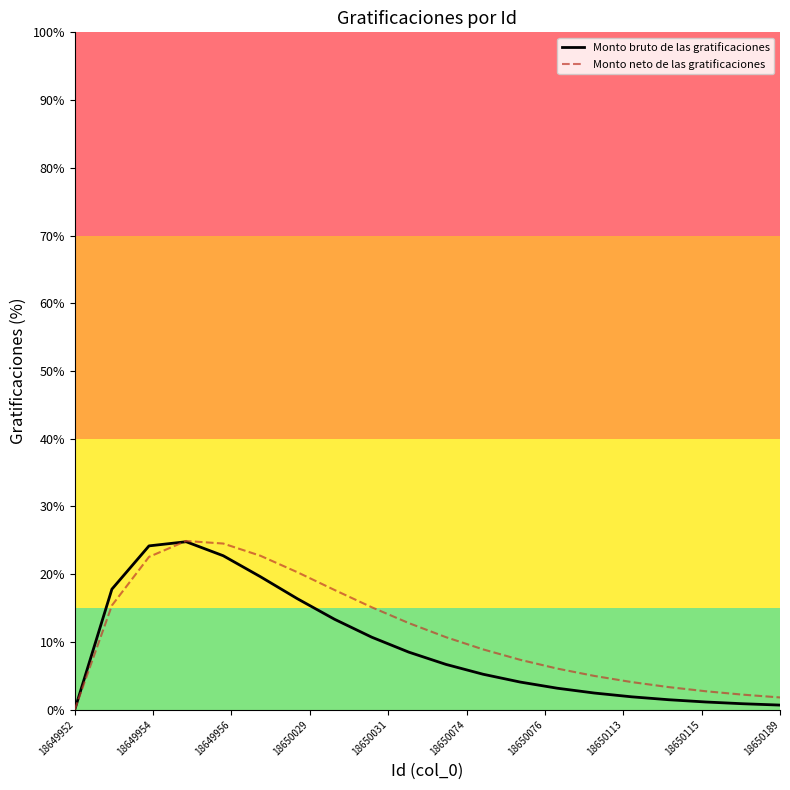

Does the chart display data point markers on the line(s)?

No